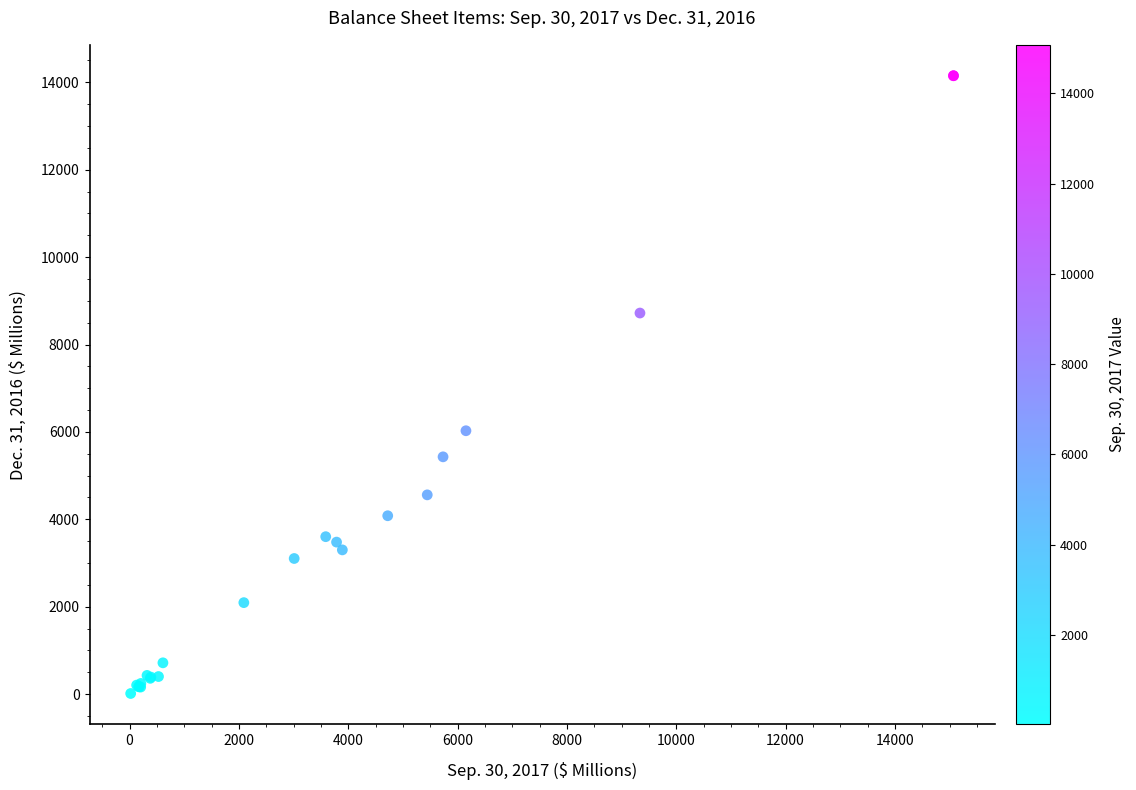

What Y value in the scatter plot is closest to 7082?

6027